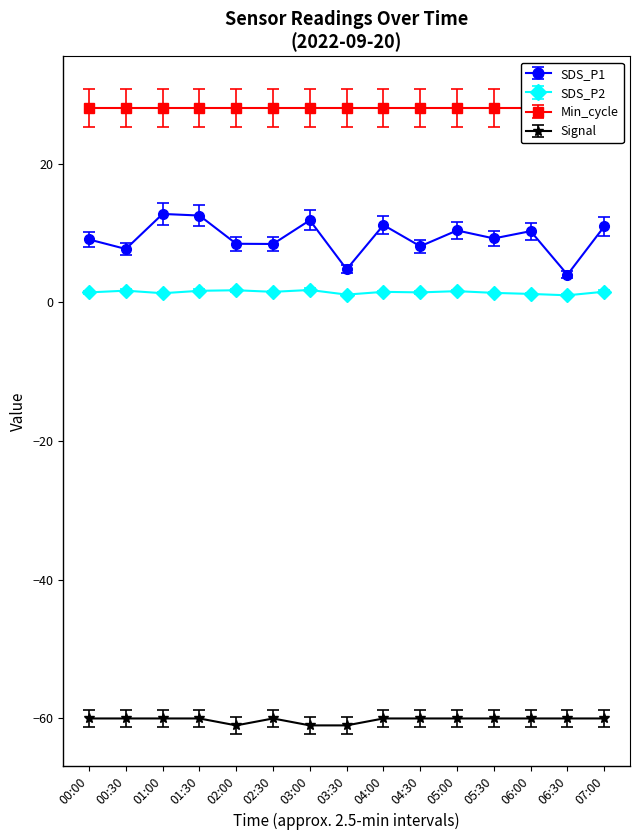

Which category has the highest value across all series?

01:00